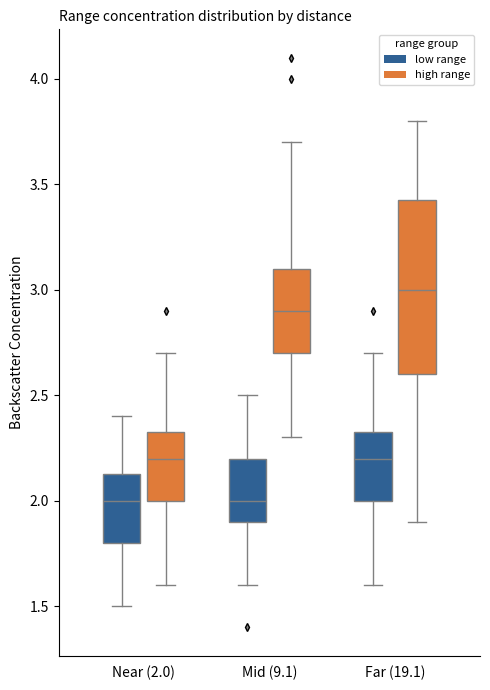

Where does the upper whisker of the box for Near (2.0) (low range) end on the y-axis? The values are not printed on the chart, so give them approximately, as read against the axis.

2.40